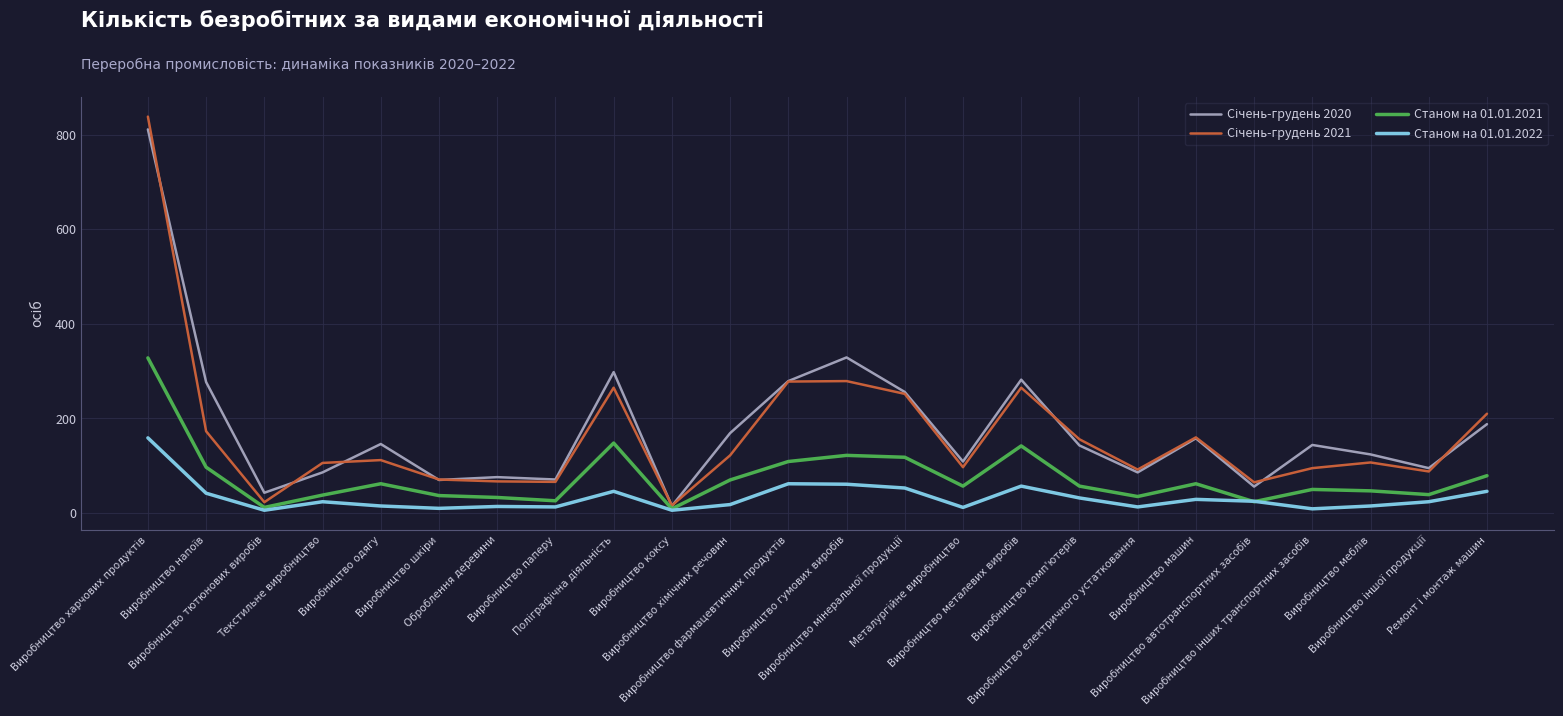

Reading left to right, what are all the values shown in this chart?

Січень-грудень 2020: 811	277	43	86	146	70	76	71	298	15	169	279	329	256	109	282	143	86	158	56	144	124	95	188
Січень-грудень 2021: 838	173	23	106	112	71	67	66	265	16	122	278	279	252	97	265	156	92	160	65	95	107	88	210
Станом на 01.01.2021: 328	97	12	38	62	37	33	26	148	9	70	109	122	118	57	142	57	35	62	24	50	47	39	79
Станом на 01.01.2022: 159	42	6	24	15	10	14	13	46	6	18	62	61	53	12	57	32	13	29	25	9	15	24	46